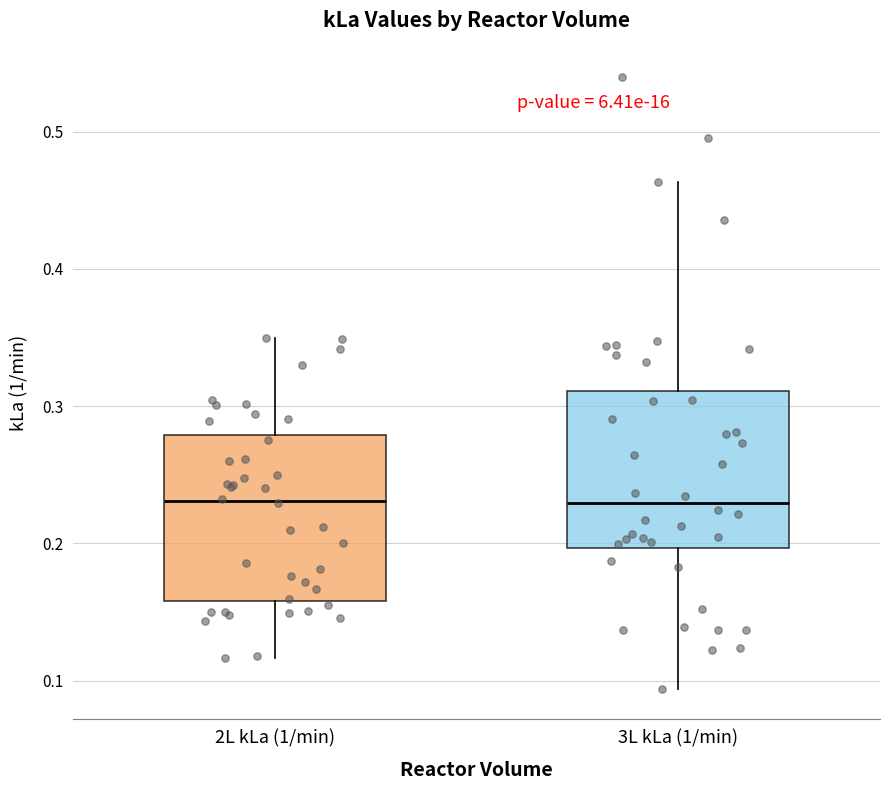

Reading left to right, transcribe this box plot: for each box, give where its median line is, the range the box spans, and where its two whiskers end, as read against the y-axis. The values are not printed on the chart, so give them approximately, as read against the axis.

2L kLa (1/min): median 0.23, box 0.16 to 0.28, whiskers 0.12 to 0.35
3L kLa (1/min): median 0.23, box 0.20 to 0.31, whiskers 0.09 to 0.46